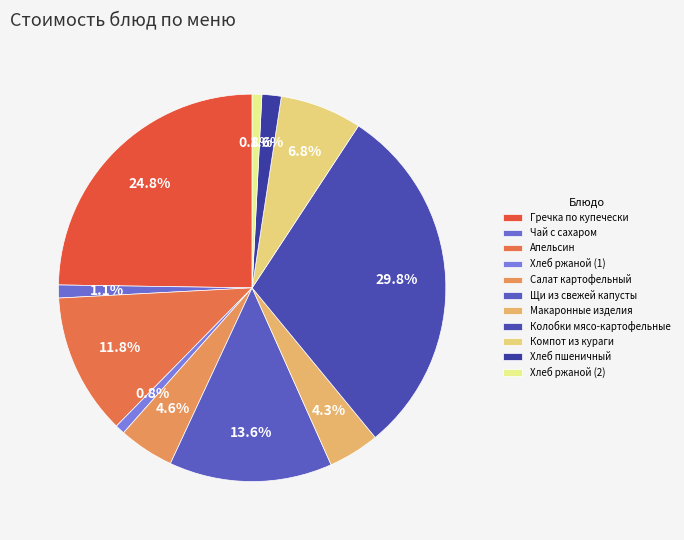

Is Компот из кураги the majority of the pie?

No